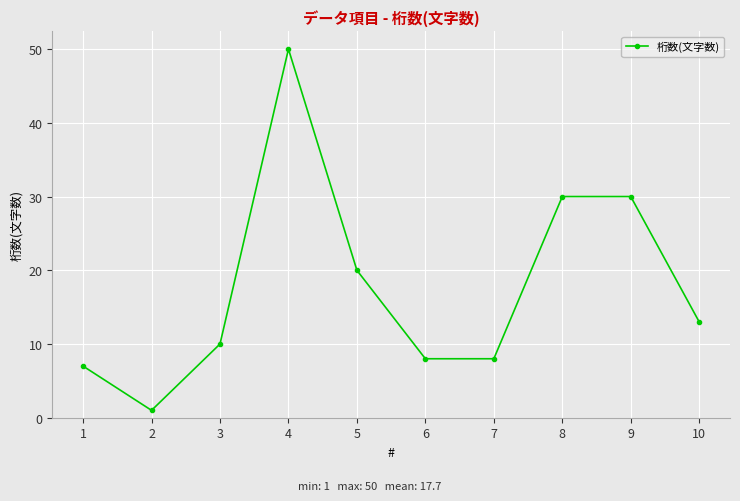

What is the average value?

18